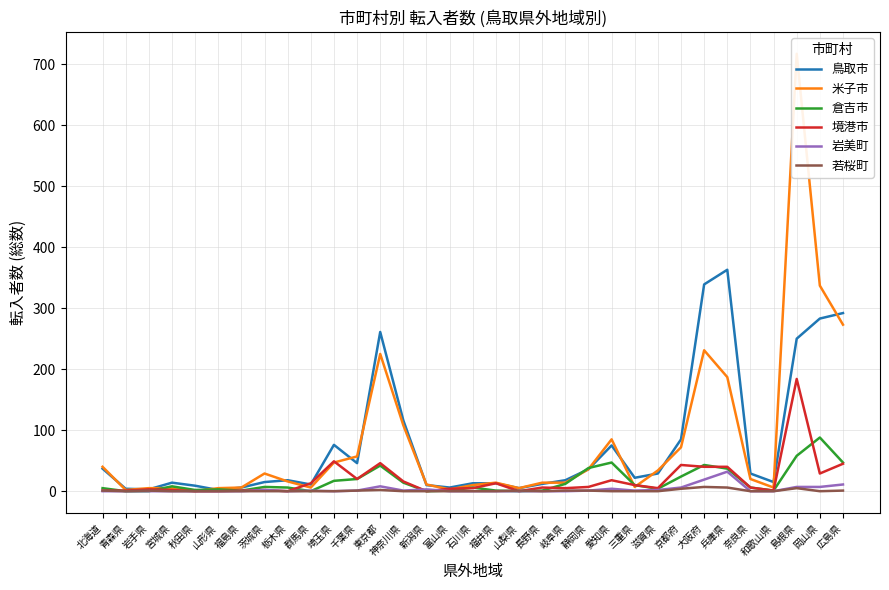

True or false: 境港市 and 岩美町 cross at least once.

True